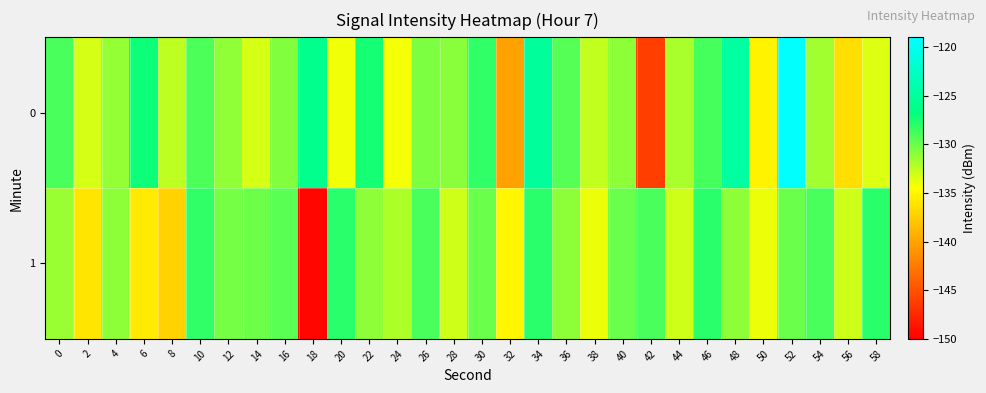

What is the smallest value displayed?

-149.6